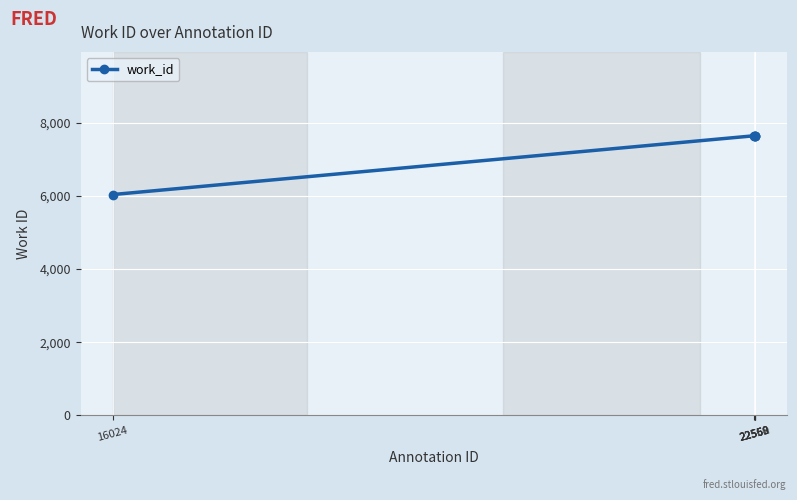

What is the maximum value shown in the chart?

7650